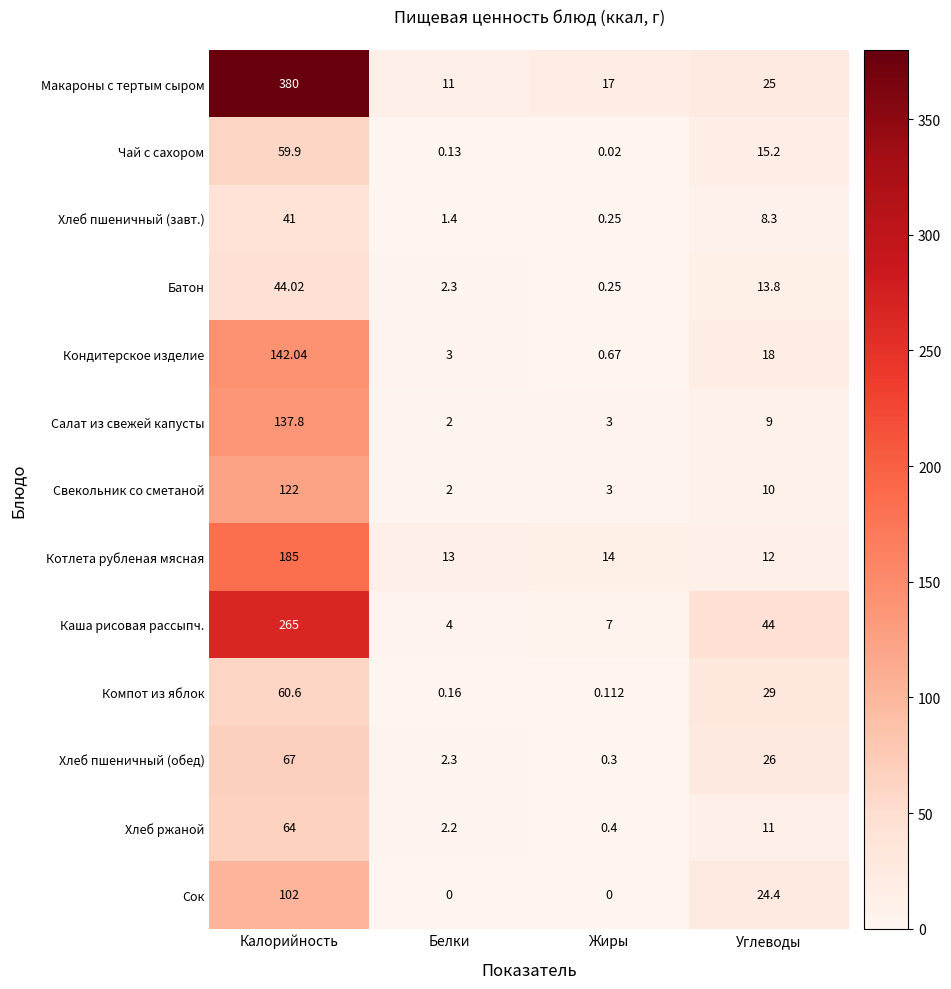

Which series changed the most between Калорийность and Жиры?

Макароны с тертым сыром